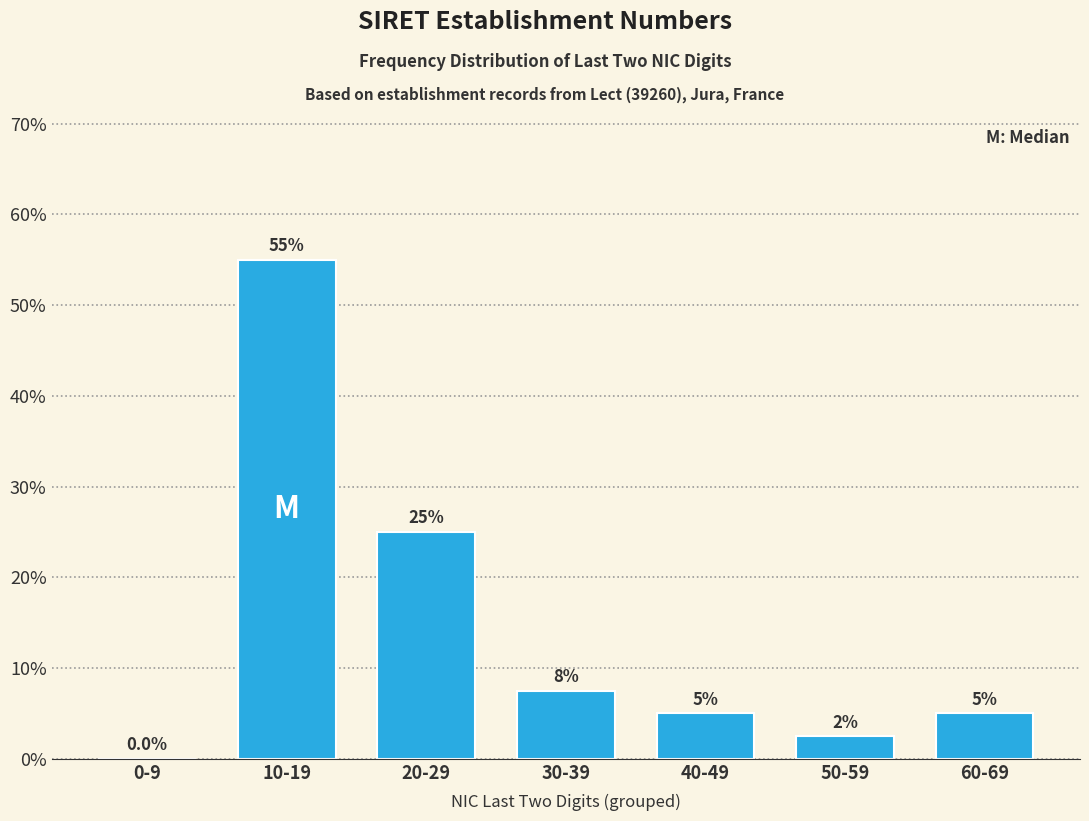

Reading left to right, list all the values displayed in this chart.

0-9=0.0	10-19=55.0	20-29=25.0	30-39=7.5	40-49=5.0	50-59=2.5	60-69=5.0